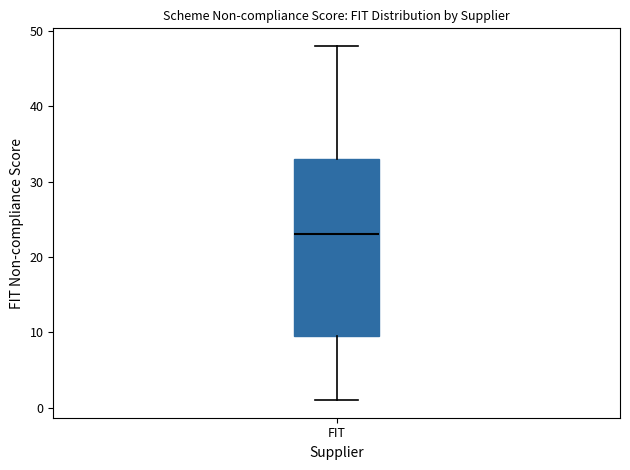

Transcribe this box plot: give where the median line is, the range the box spans, and where the two whiskers end, as read against the y-axis. The values are not printed on the chart, so give them approximately, as read against the axis.

median 23, box 10 to 33, whiskers 1 to 48